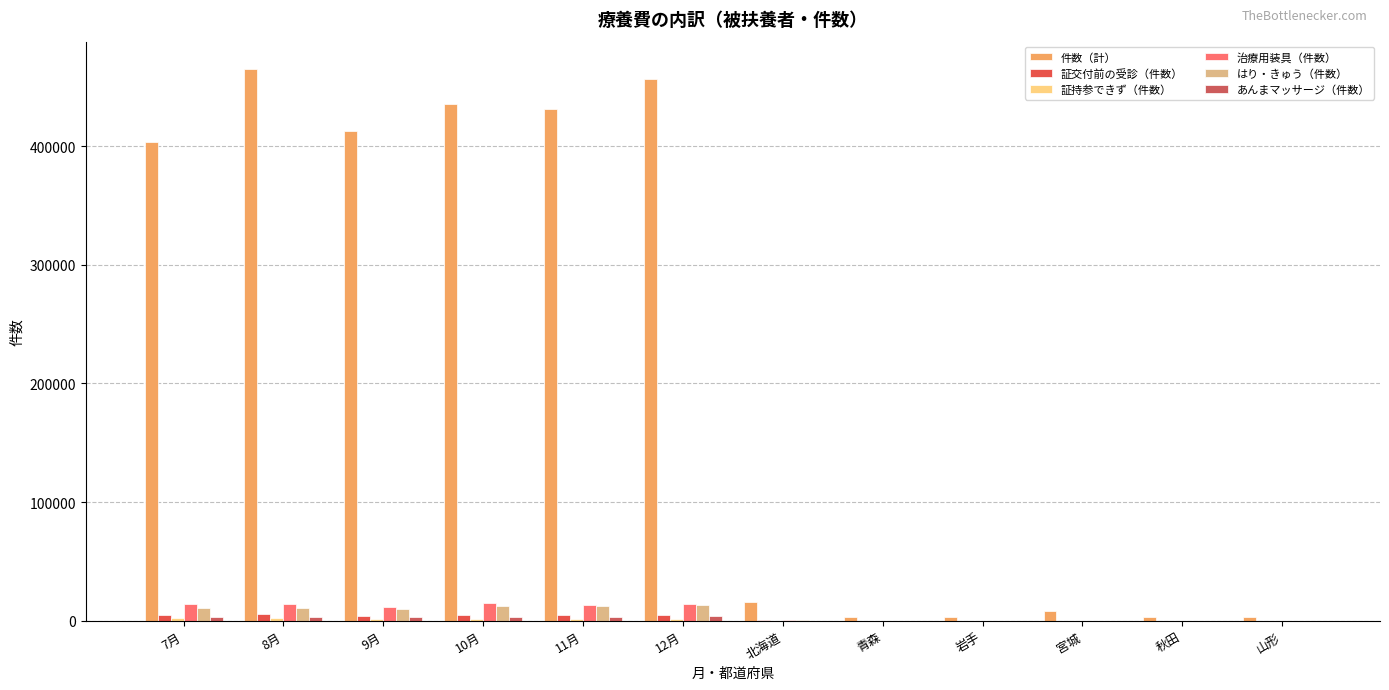

What is the total value across all series at 12月?

493258